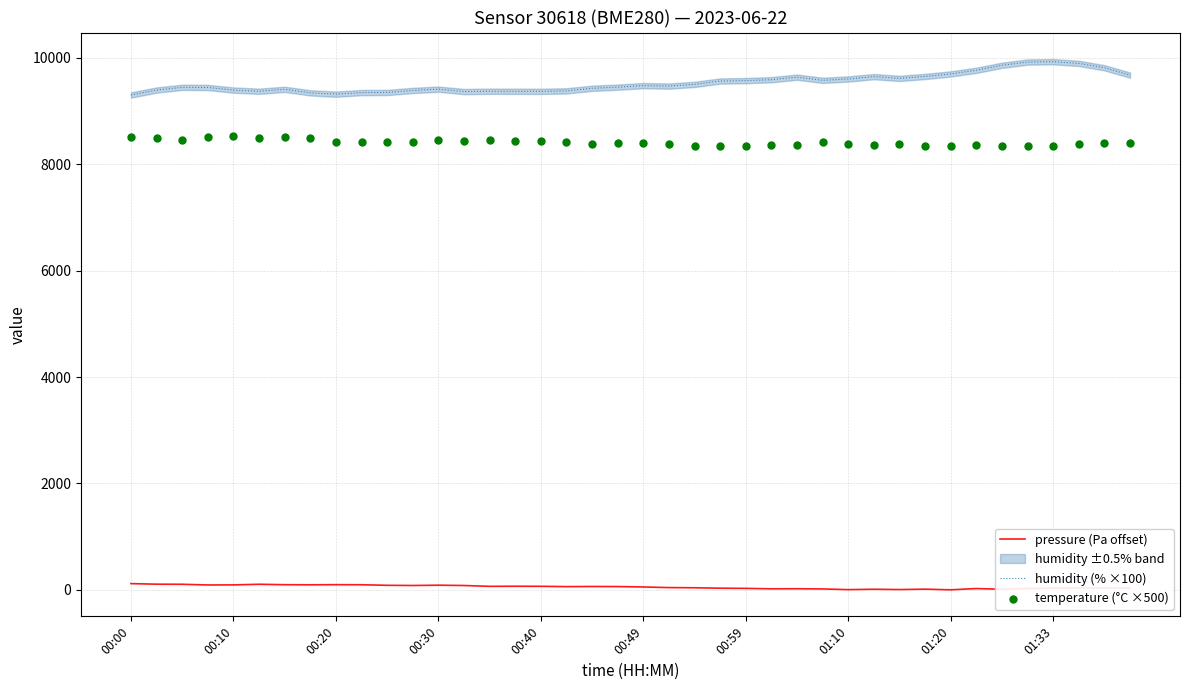

Which series reaches the minimum Y coordinate?

pressure (Pa offset)